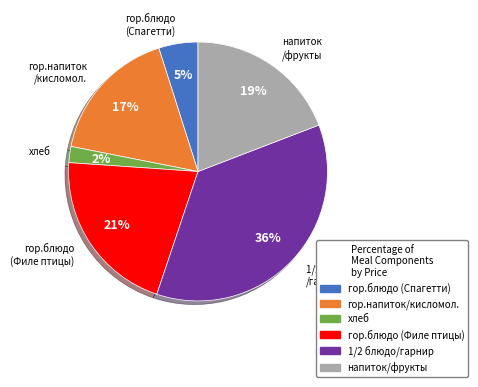

To the nearest percent, what is the difference between the гор.блюдо (Спагетти) and гор.блюдо (Филе птицы) slice percentages?

16%